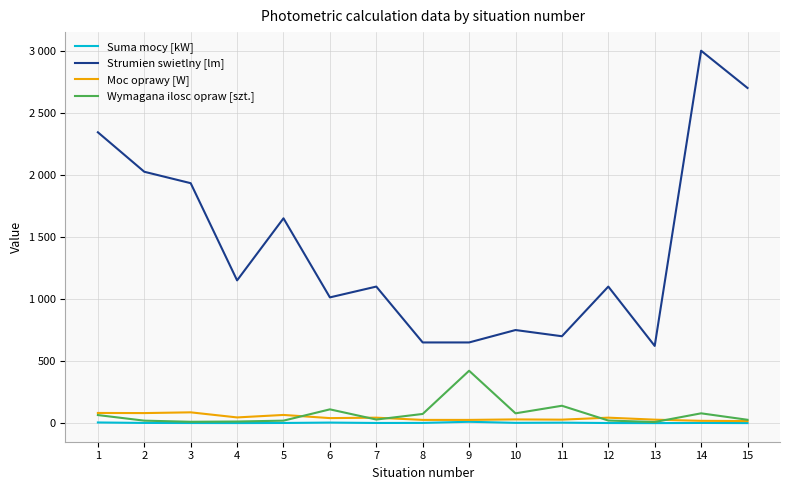

What are all the series names shown in the legend?

Suma mocy [kW], Strumien swietlny [lm], Moc oprawy [W], Wymagana ilosc opraw [szt.]